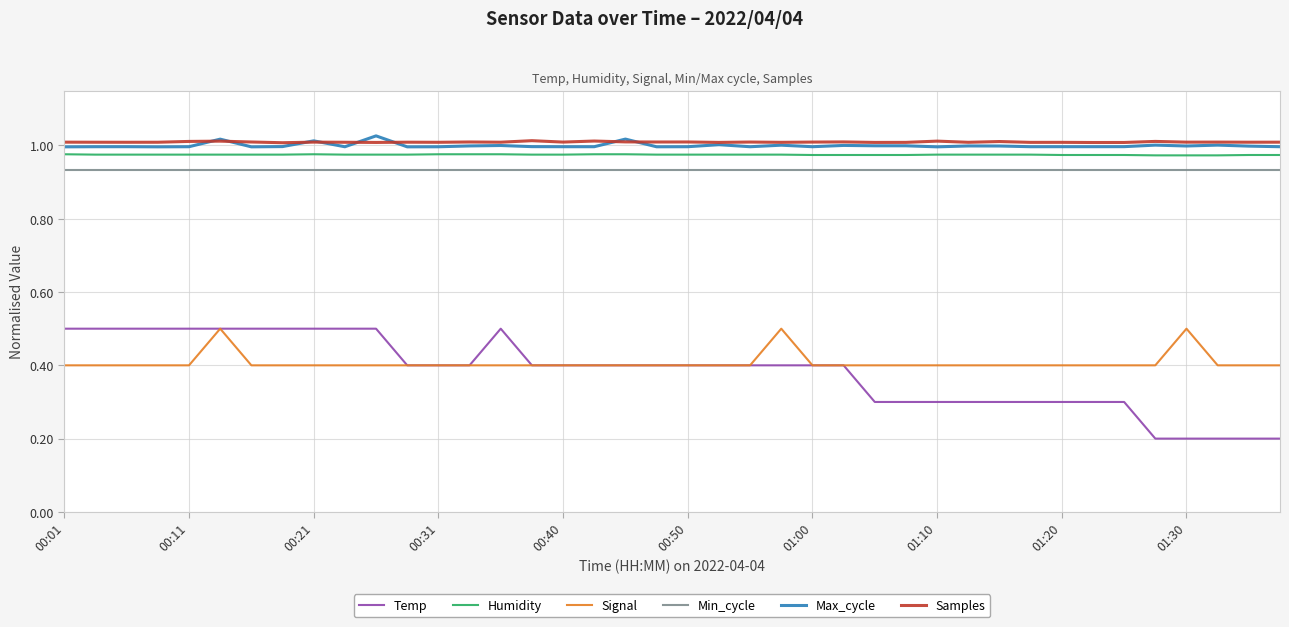

True or false: Min_cycle and Samples cross at least once.

False